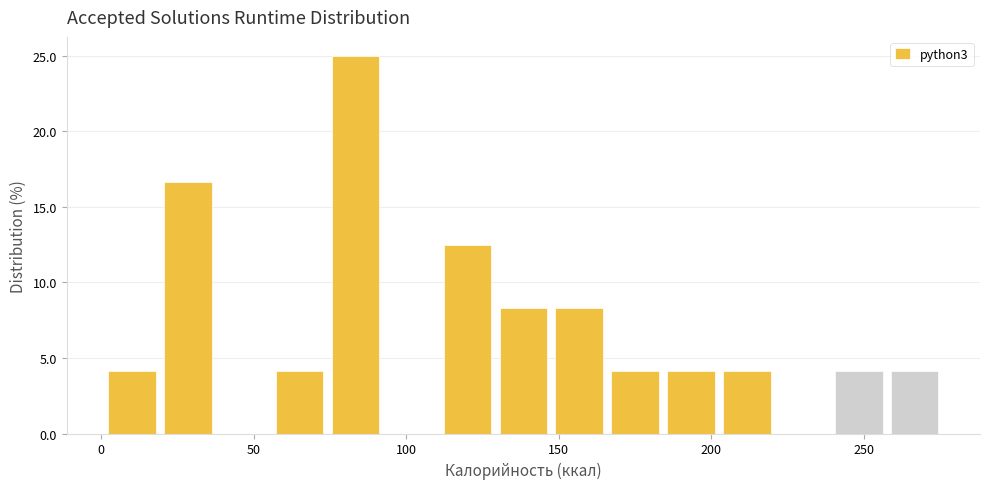

Read against the x-axis, roughly where is the centre of the tallest bar?

85